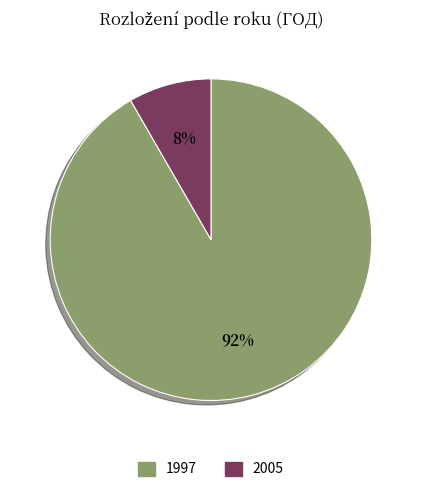

To the nearest percent, what is the combined percentage of 1997 and 2005?

100%